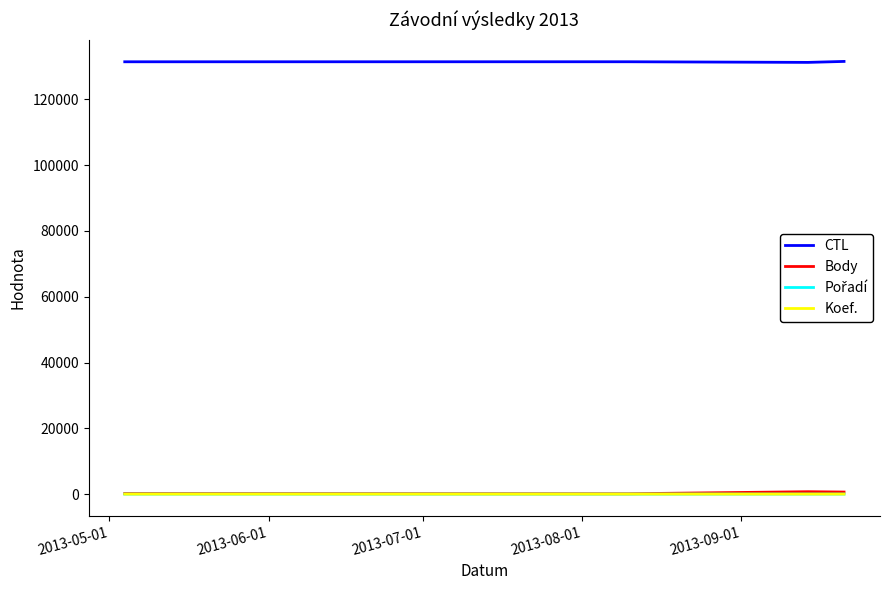

True or false: Body and CTL intersect in this chart.

False